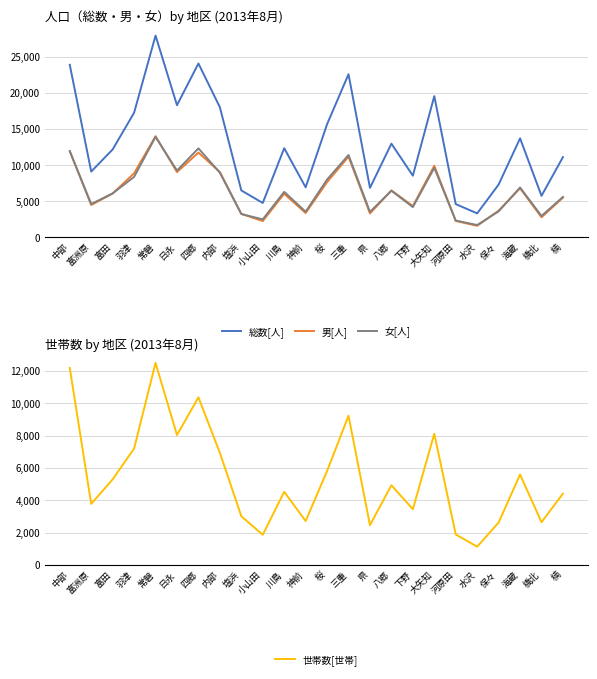

Between which two adjacent categories do 男[人] and 女[人] first intersect?

中部 and 富洲原